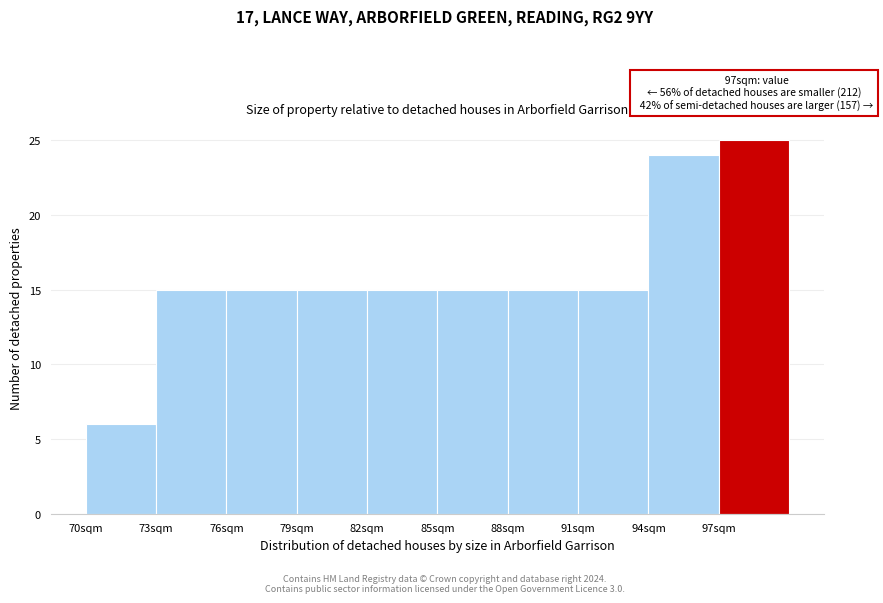

Over which range of the x-axis is the bar tallest?

97 to 100